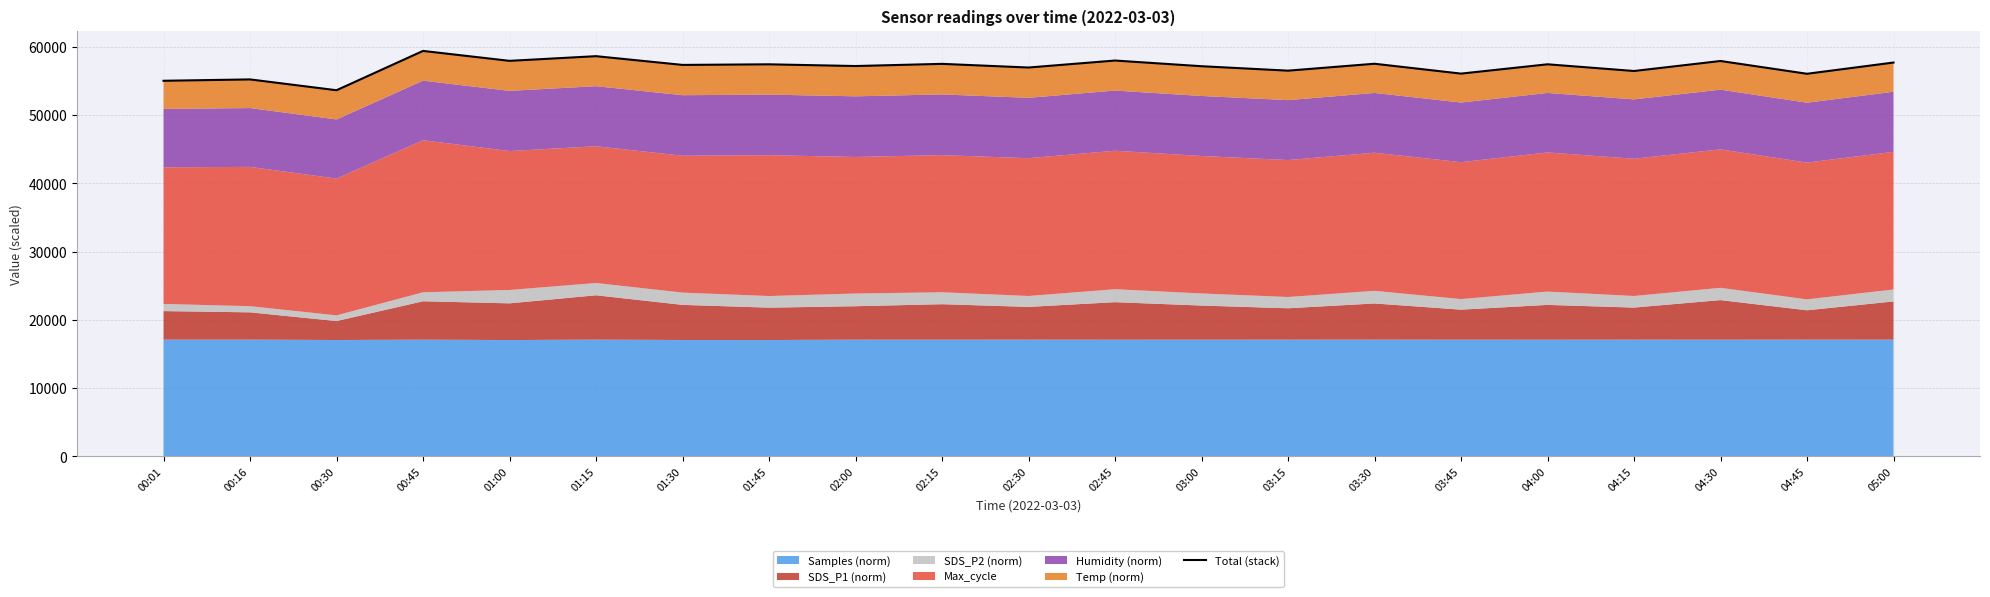

What is the change in value from 03:30 to 04:15?

-1063.3